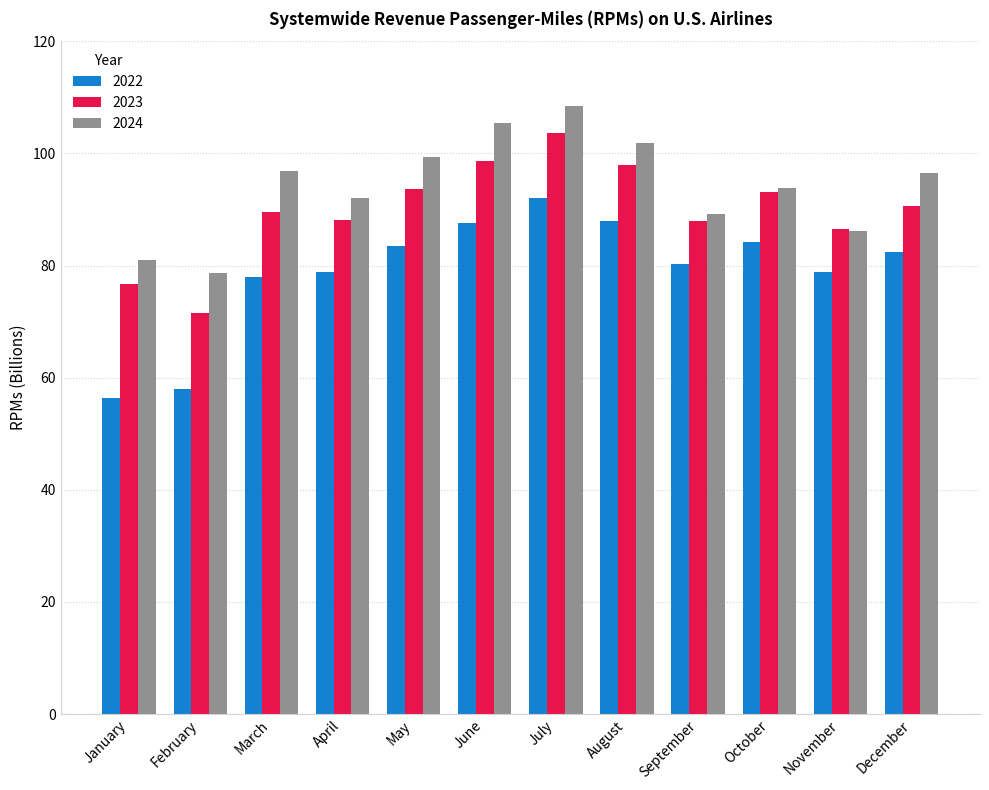

How many values in the 2024 series exceed 96?

6